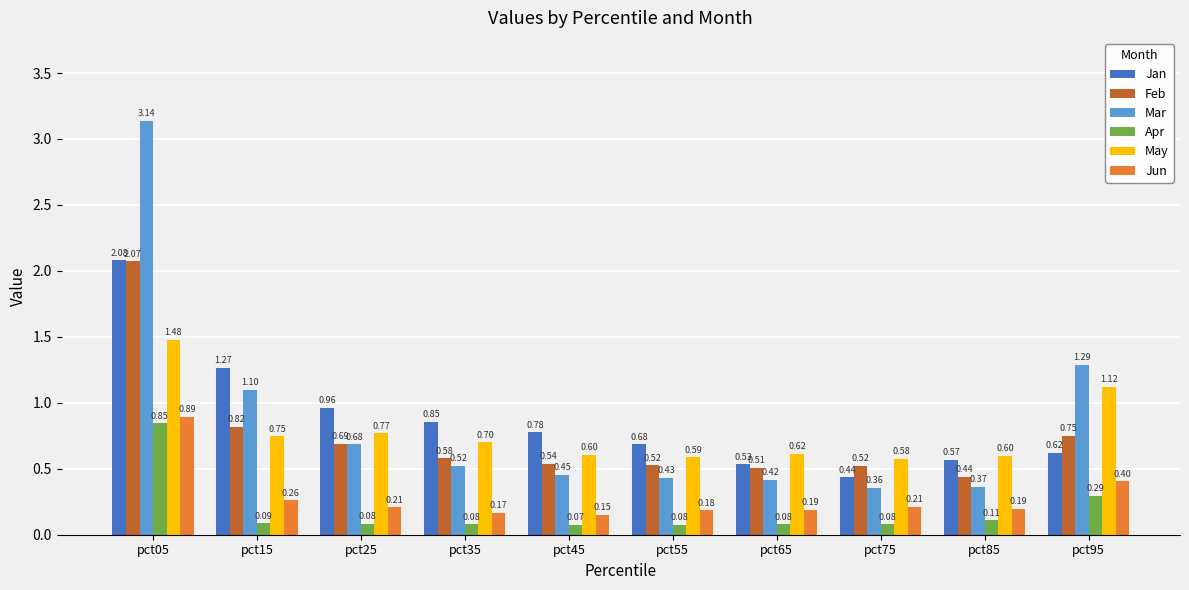

Which series has the largest total across all categories?

Jan